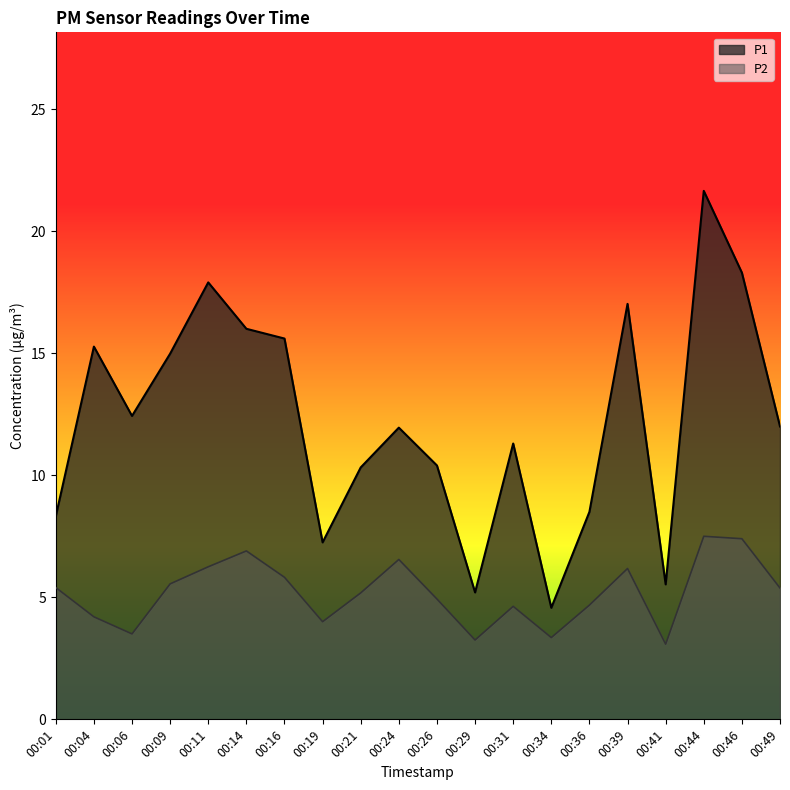

True or false: P2 and P1 cross at least once.

False